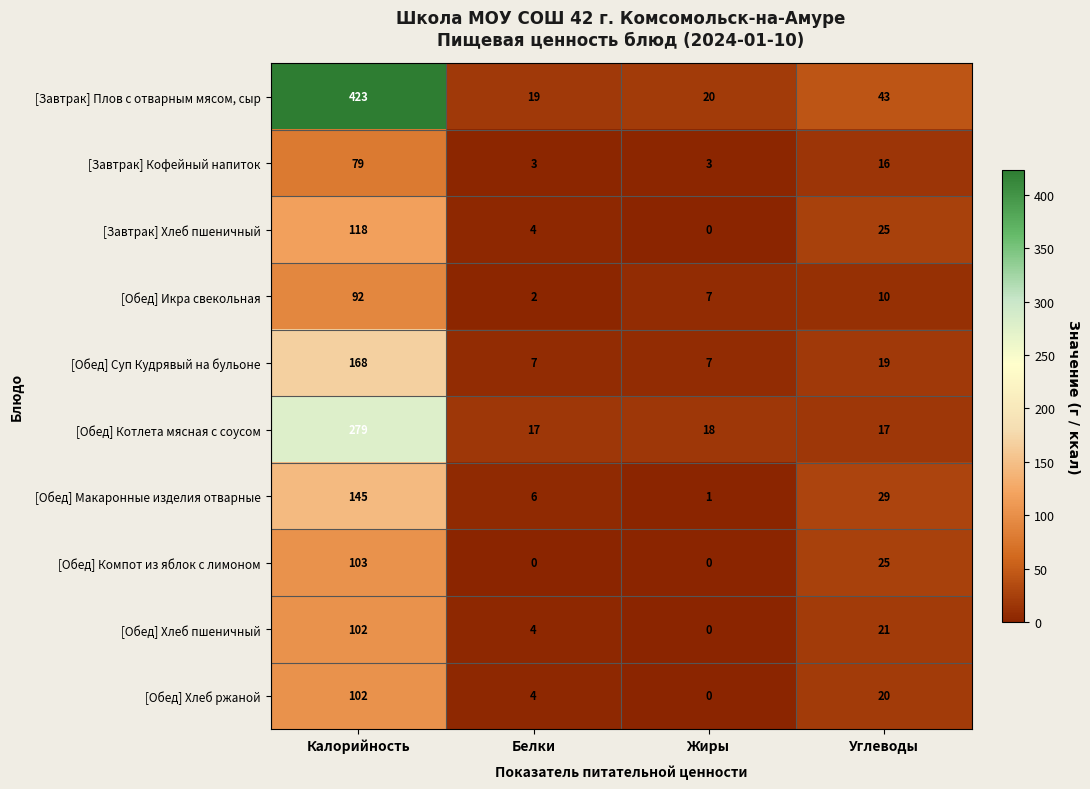

Is the value of [Завтрак] Хлеб пшеничный at Калорийность greater than the value of [Обед] Хлеб пшеничный at Жиры?

Yes